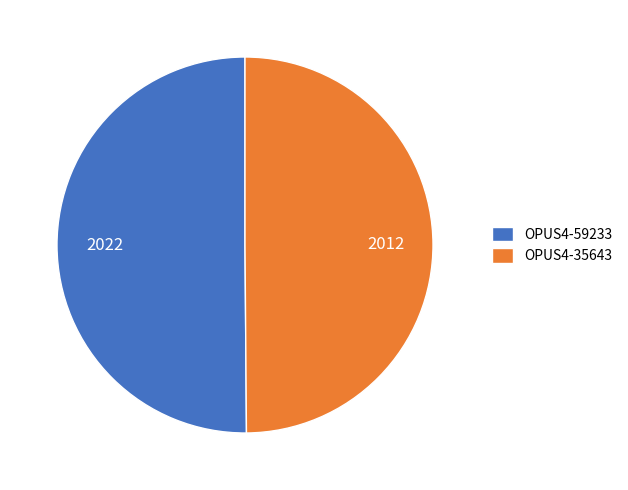

Count the number of slices in the pie.

2